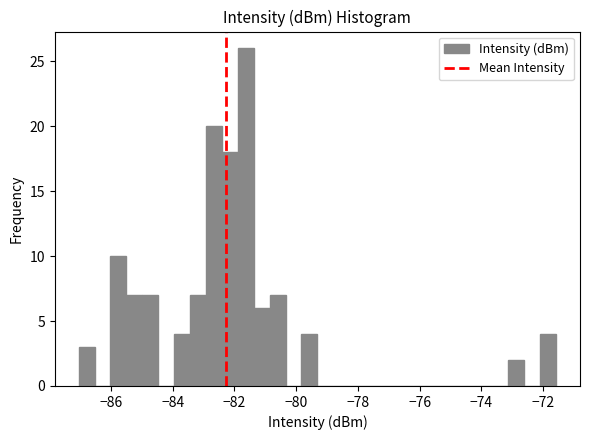

Read against the x-axis, roughly where is the centre of the tallest bar?

-81.6